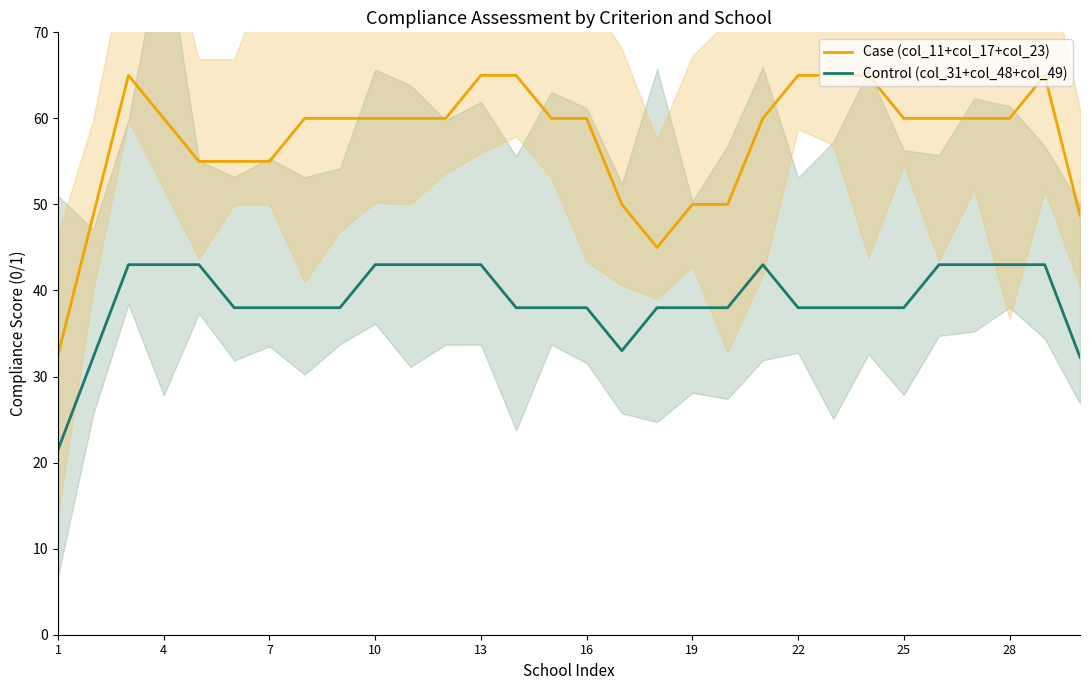

Is the value of Control (col_31+col_48+col_49) at 10 greater than the value of Case (col_11+col_17+col_23) at 22?

No